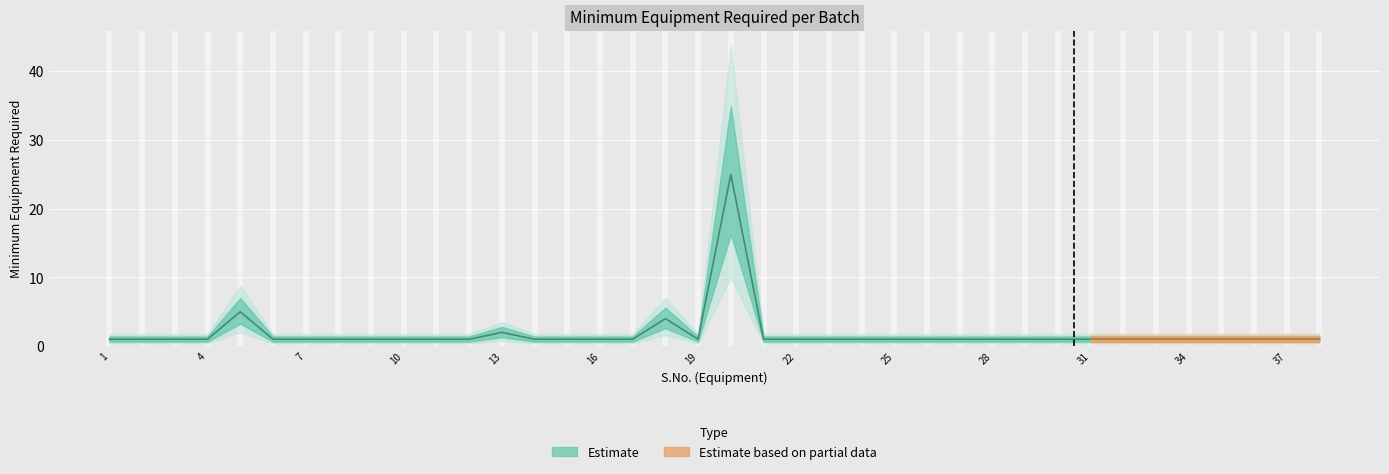

What is the greatest value displayed?

25